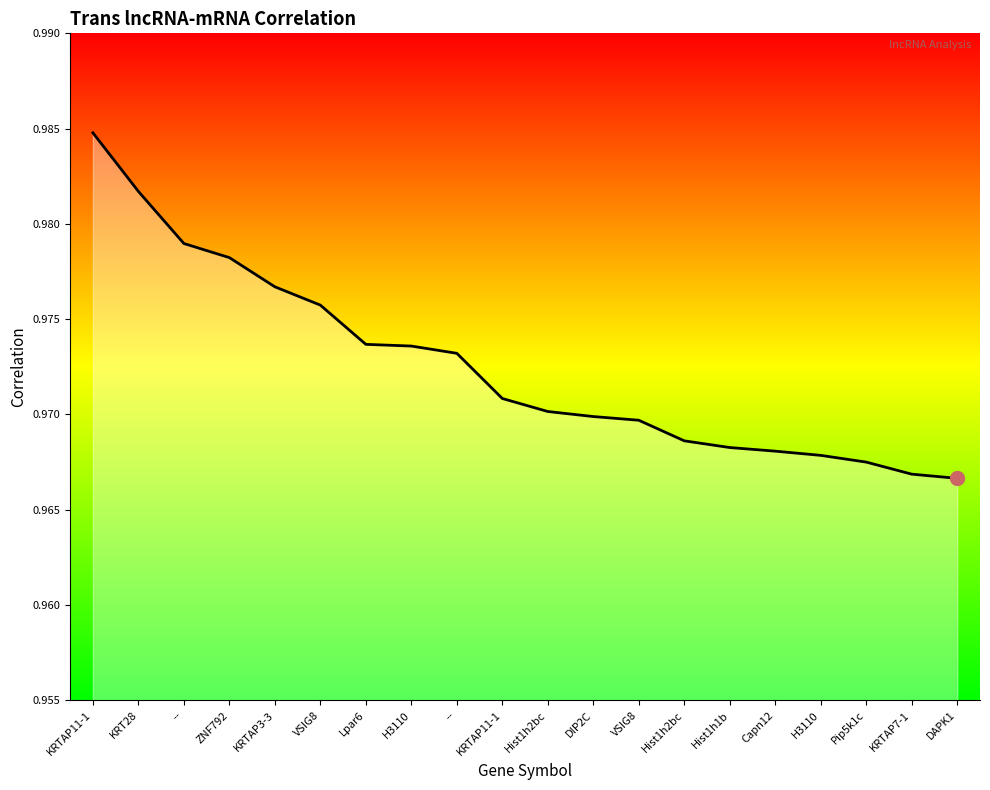

How many lines are shown in the chart?

1